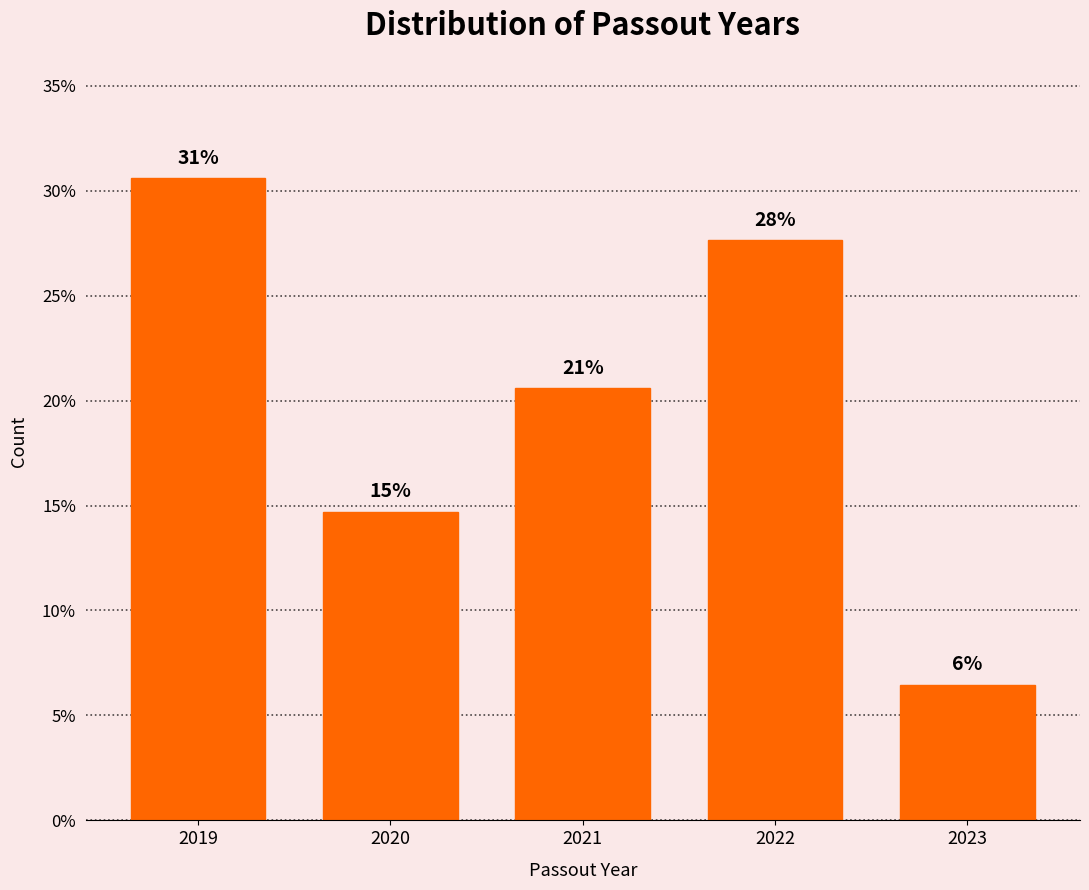

How many bars are there in total?

5